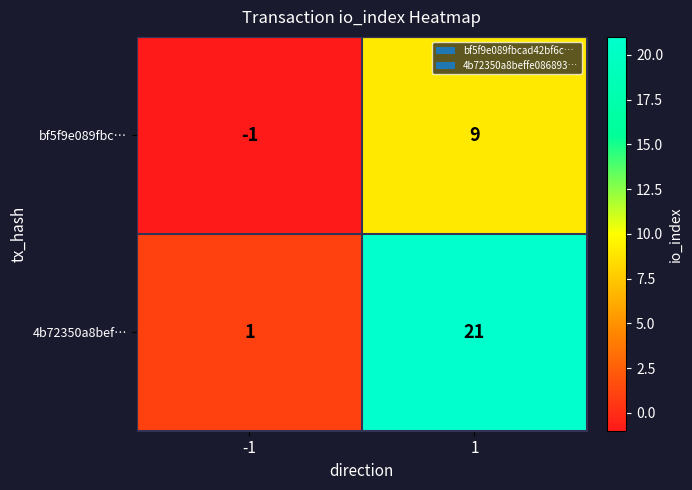

Reading left to right, extract all data points from this chart.

bf5f9e089fbc…: -1	9
4b72350a8bef…: 1	21